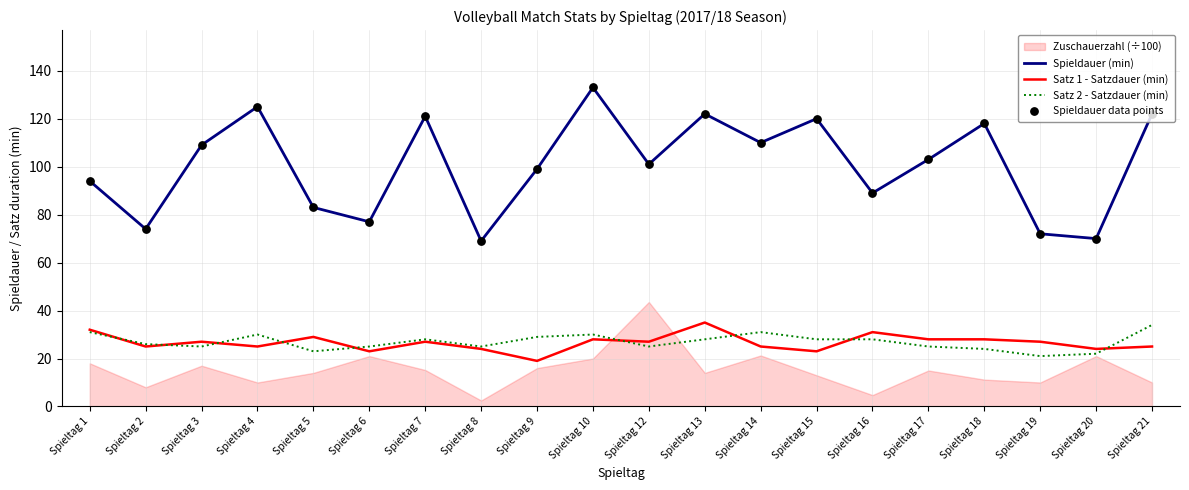

The Satz 2 - Satzdauer (min) series shows 22 at Spieltag 20. True or false?

True